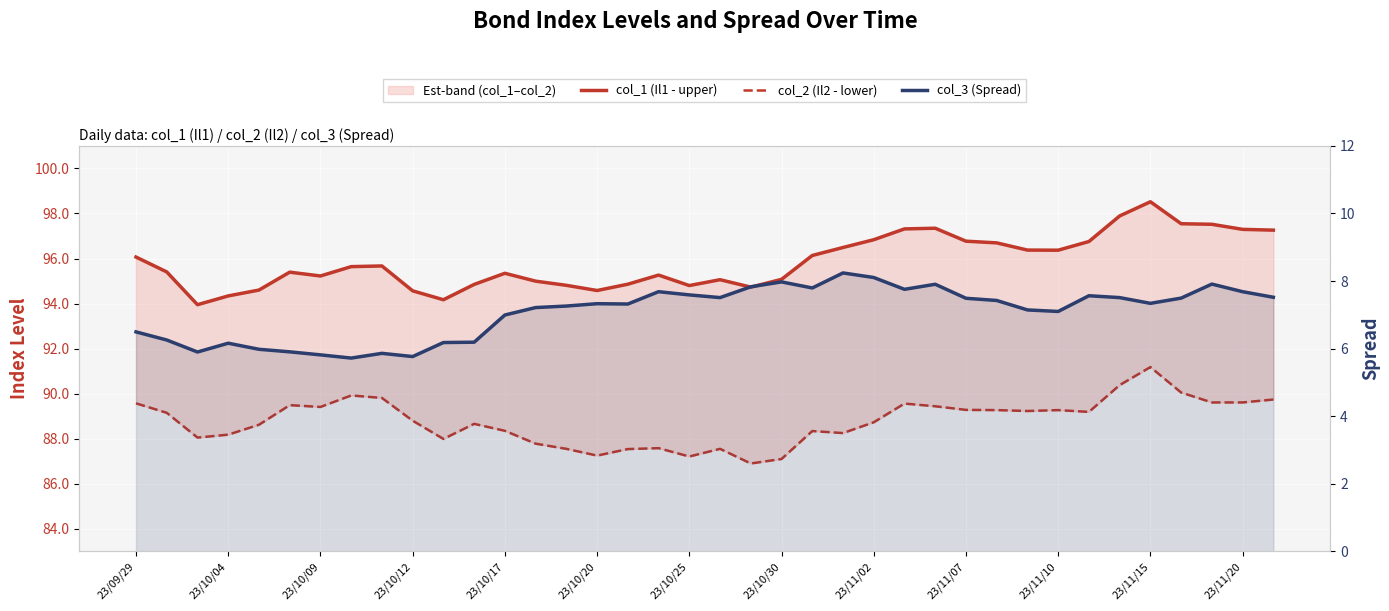

How many data points in col_1 (Il1 - upper) are less than 95?

12